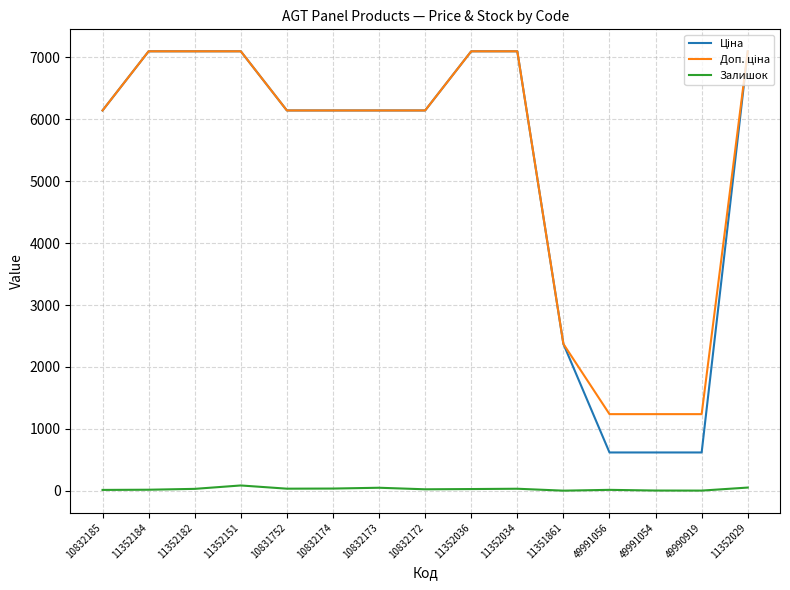

Is it true that Залишок equals 14.0 at 10832185?

True